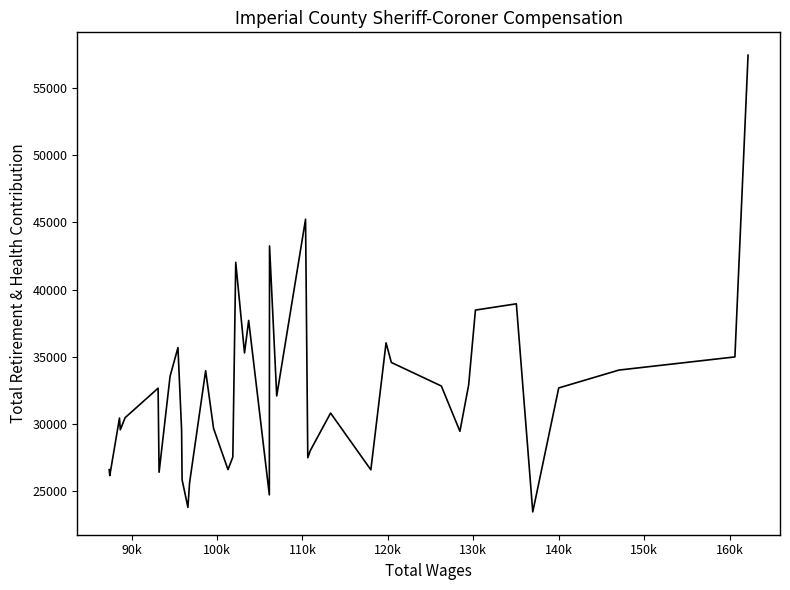

What is the difference between the maximum and minimum values?

33986